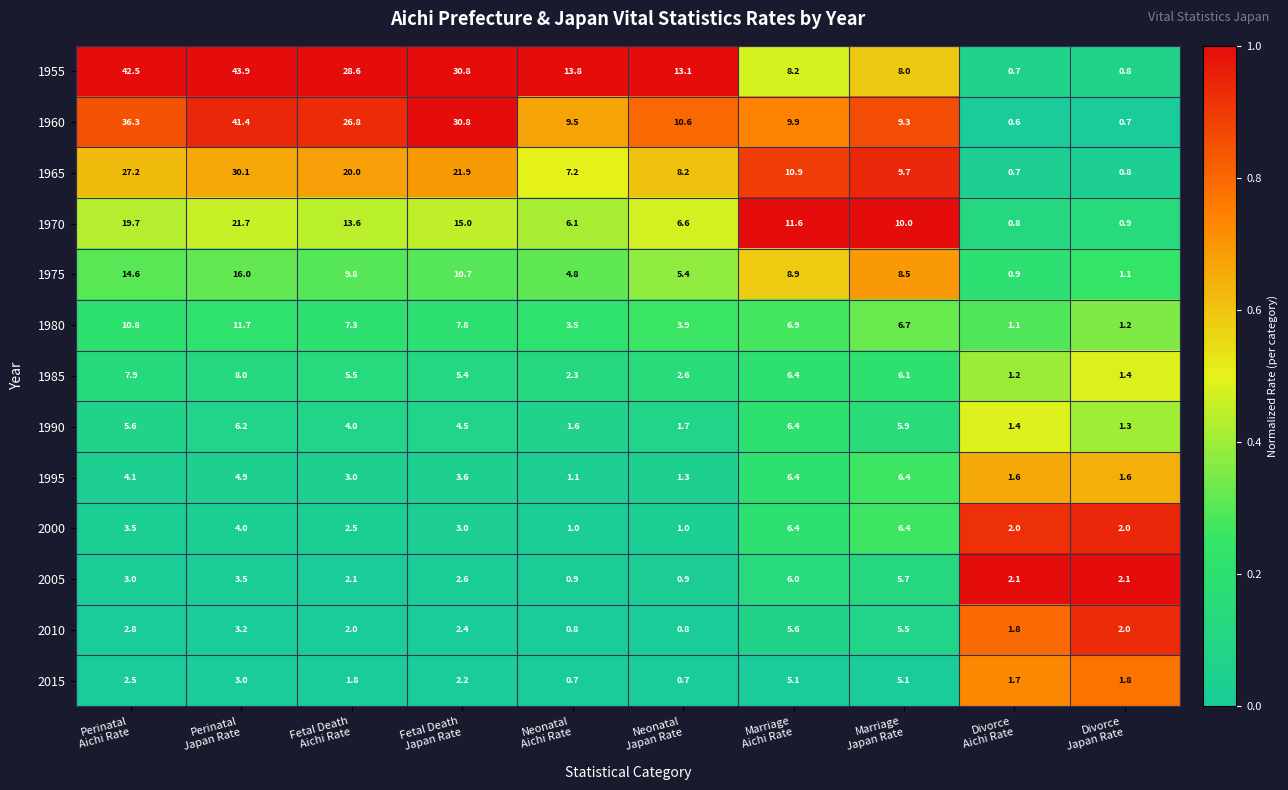

What is the minimum value for 1975?

0.9